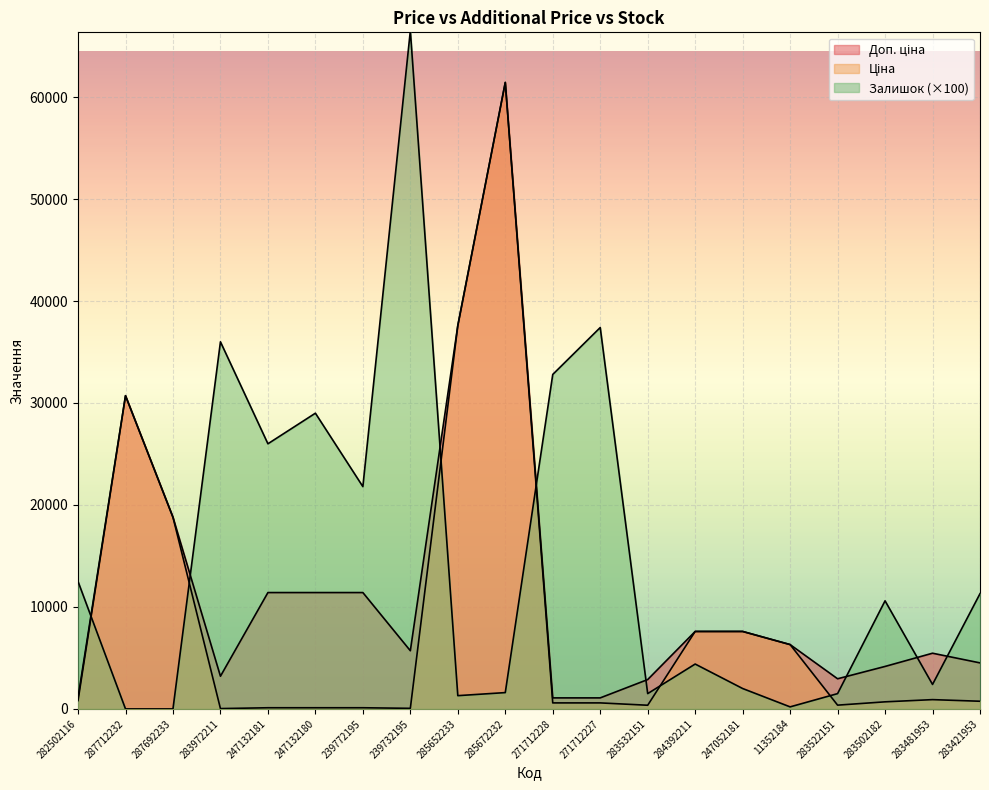

What is the sum of all Доп. ціна values?

236431.9